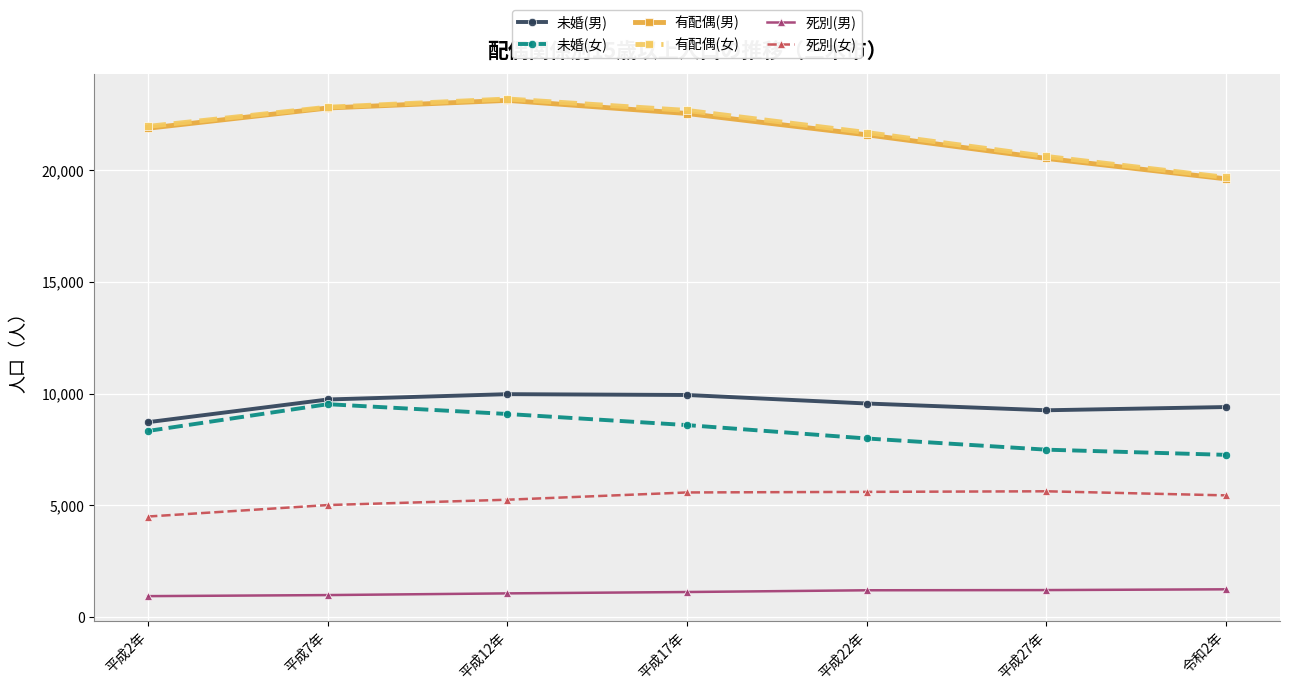

What is the spread (max minus min) of values at 平成2年?

21029